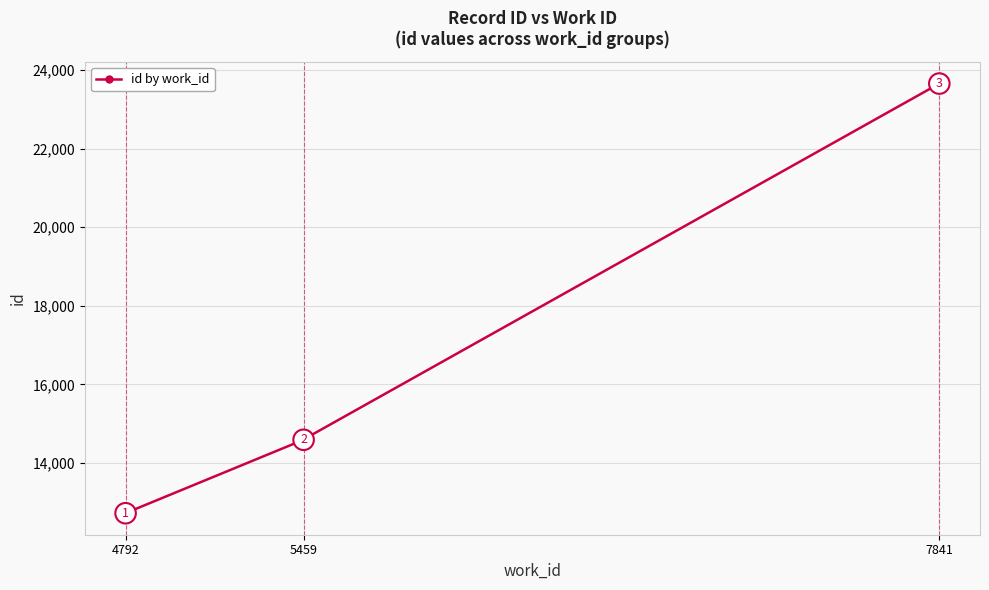

Is this an area chart (filled region under the line)?

No